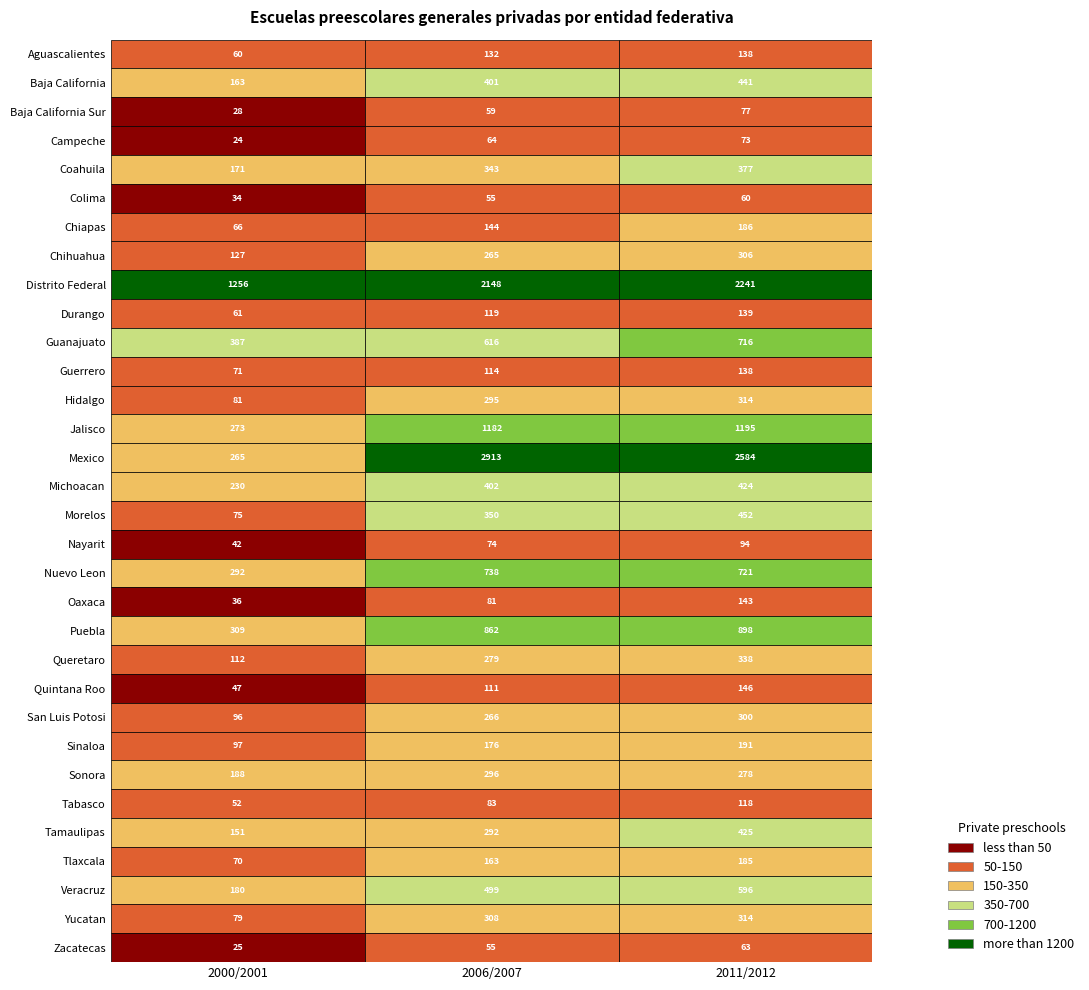

What is the sum of all Campeche values?

161